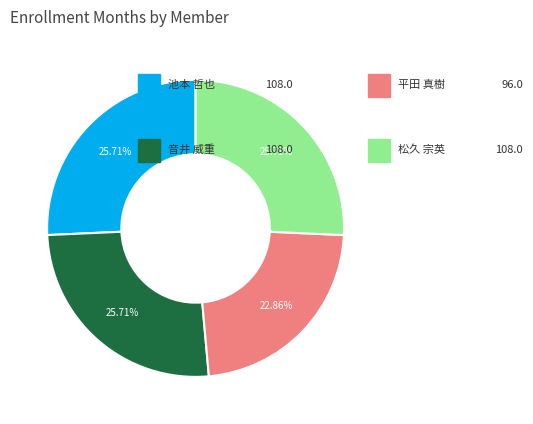

Is there a majority slice in this chart?

No